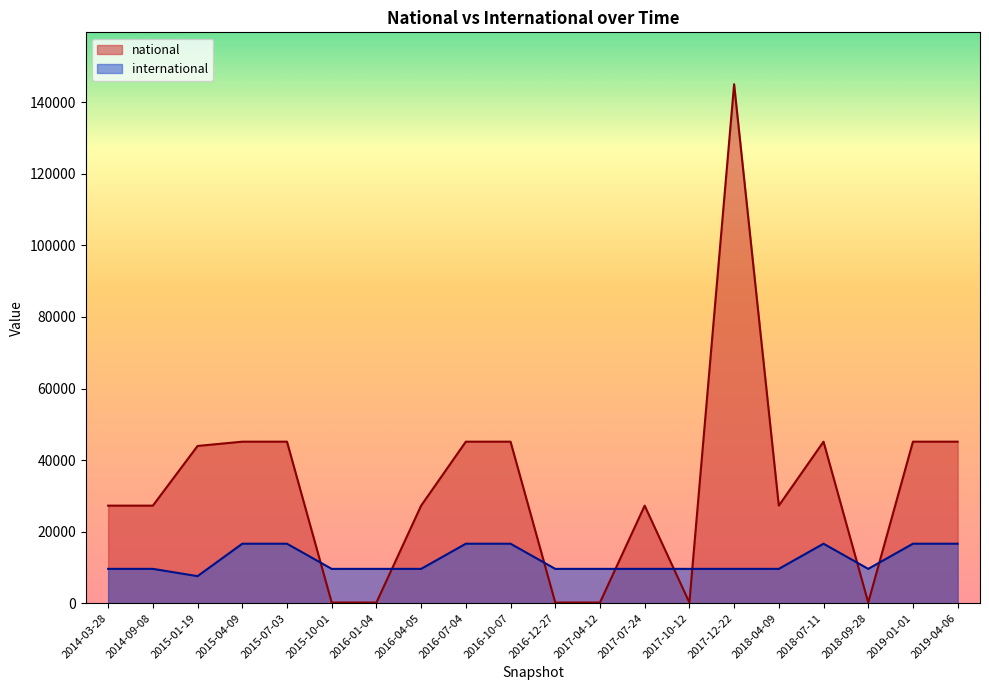

Reading right to left, transcribe all the data shown in this chart.

national: 45140	45140	176	45140	27259	145048	176	27259	176	176	45140	45140	27259	176	176	45140	45140	43944	27259	27259
international: 16618	16618	9587	16618	9587	9587	9587	9587	9587	9587	16618	16618	9587	9587	9587	16618	16618	7553	9587	9587